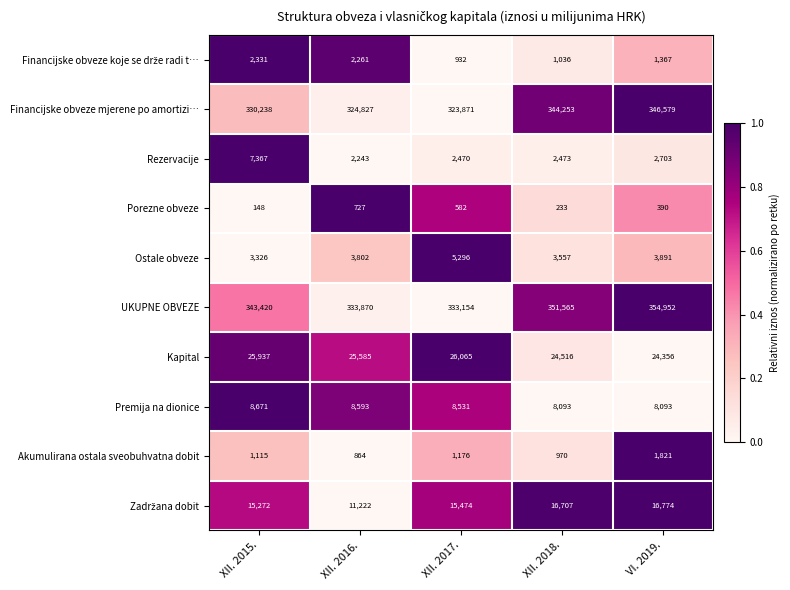

At which category is the sum across all series the highest?

VI. 2019.